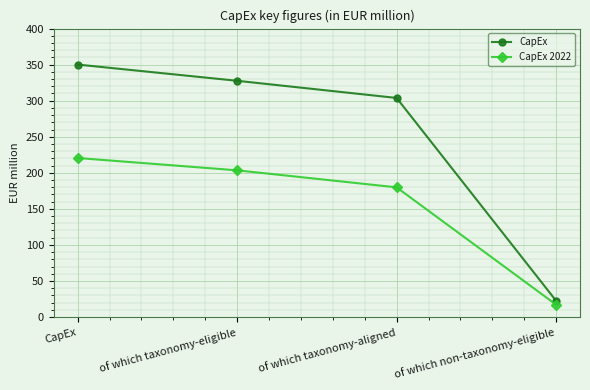

At which category does the chart reach its peak across all series?

CapEx